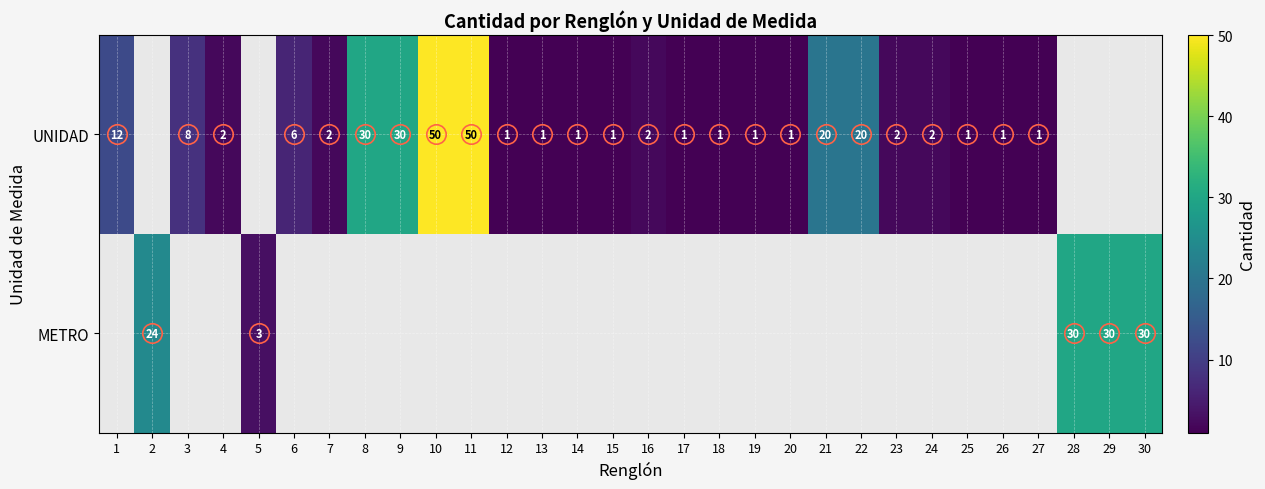

Is it true that UNIDAD equals 1 at 15?

True